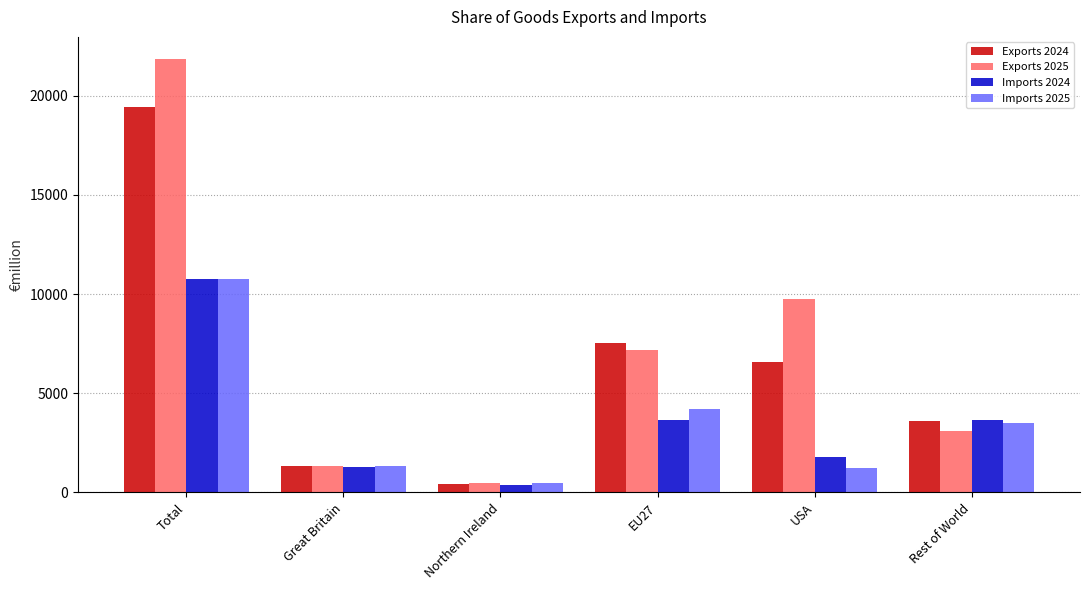

What is the value of the Imports 2025 bar at the 4th from the left?

4233